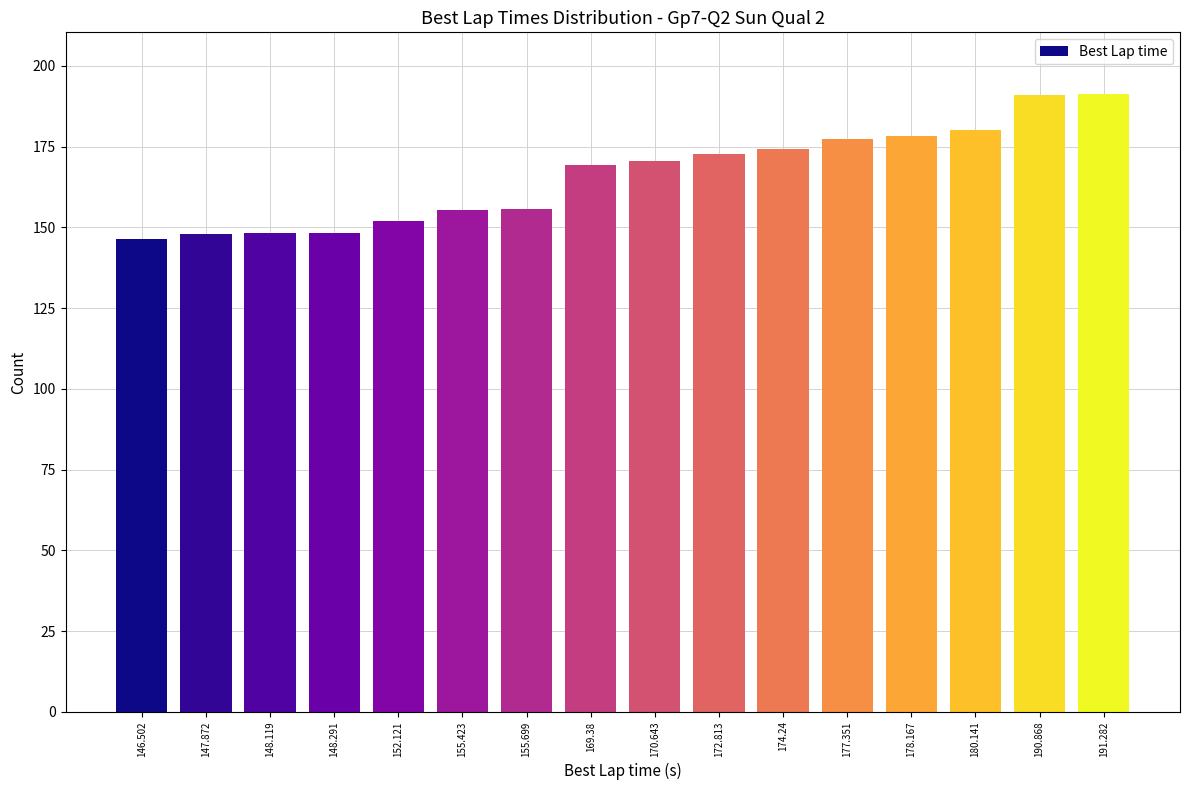

True or false: the data shows 152.1 at 152.121.

True